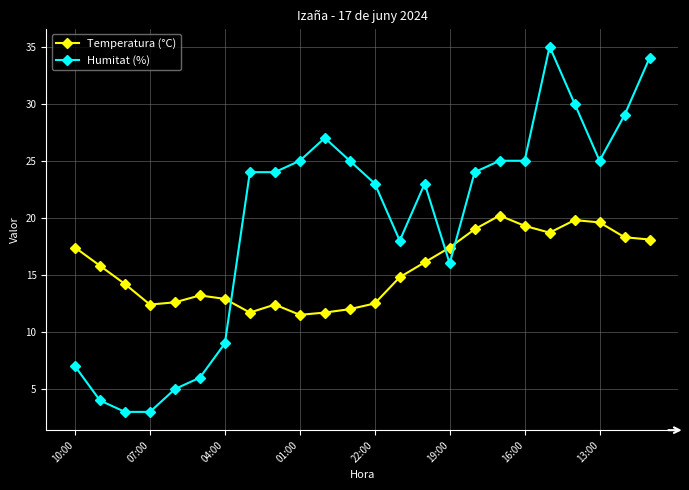

What is the maximum value for Temperatura (°C)?

20.2